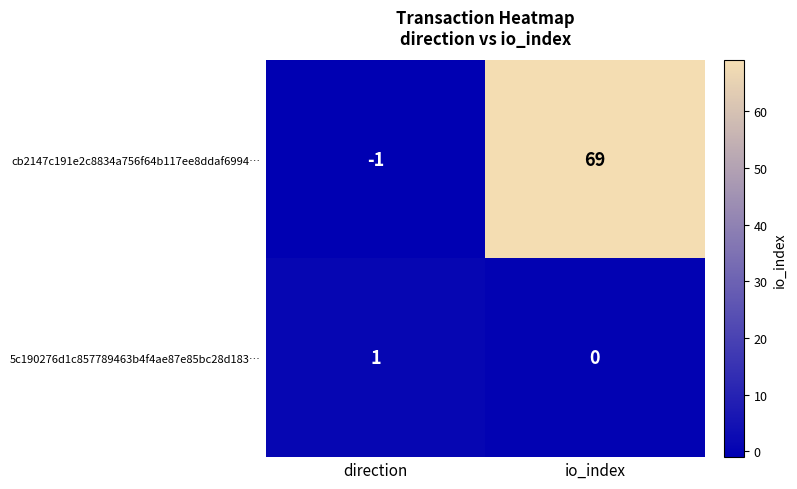

Reading right to left, what are all the values shown in this chart?

cb2147c191e2c8834a756f64b117ee8ddaf6994…: io_index=69	direction=-1
5c190276d1c857789463b4f4ae87e85bc28d183…: io_index=0	direction=1